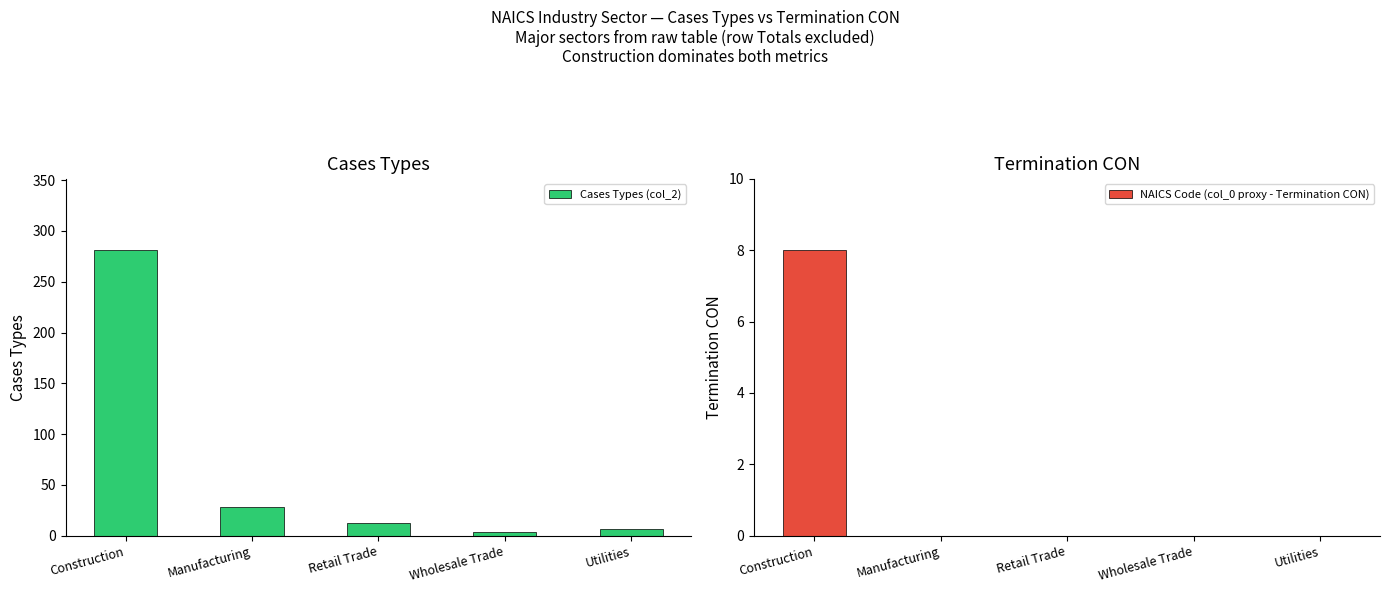

At how many categories does at least one series exceed 184?

1